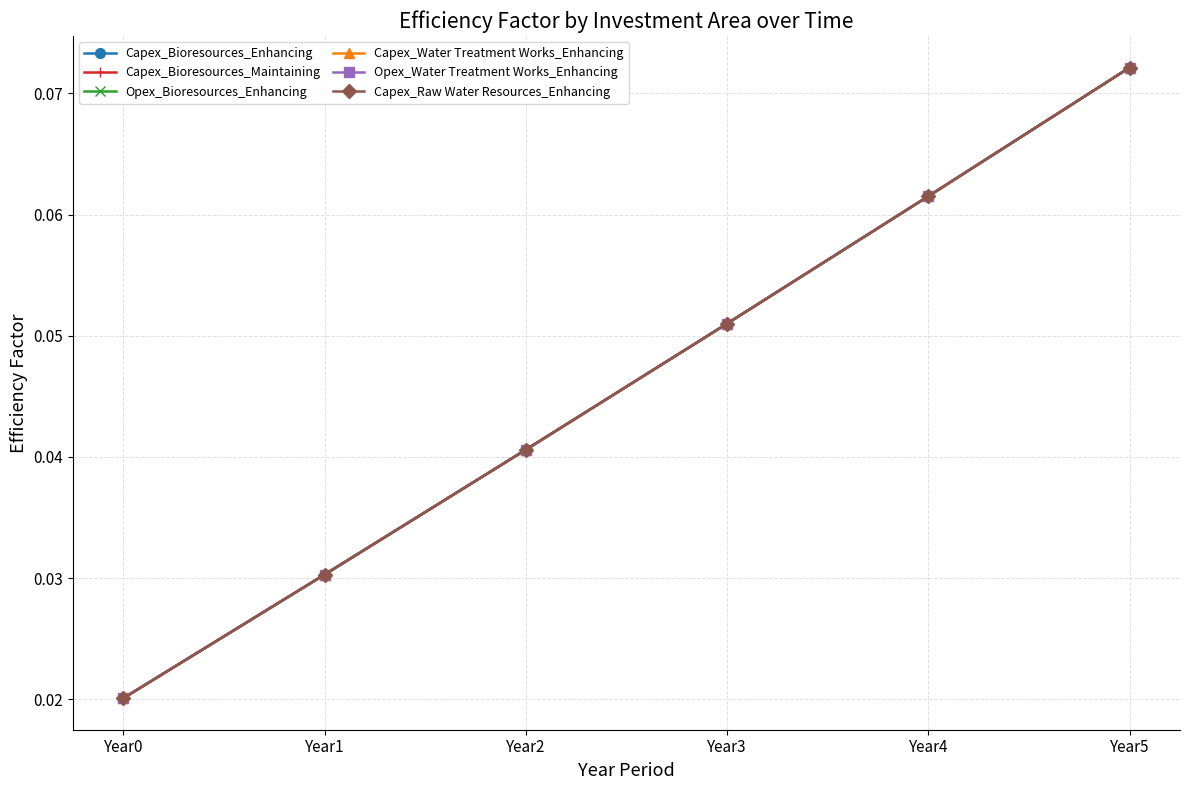

True or false: Capex_Water Treatment Works_Enhancing has a value of 0.0 at Year2.

True